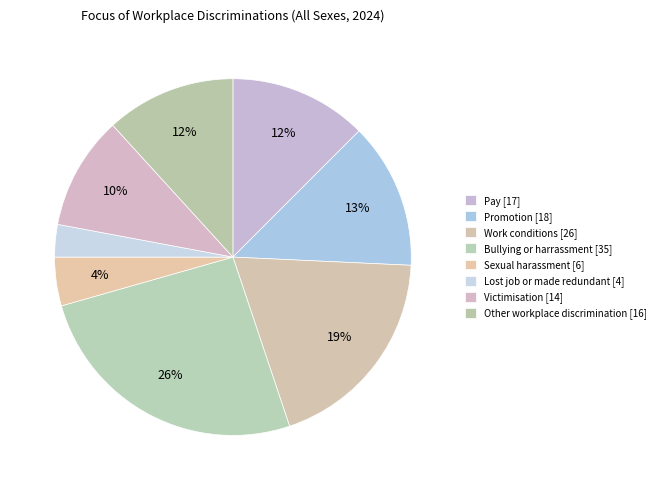

How many slices are in this pie chart?

8